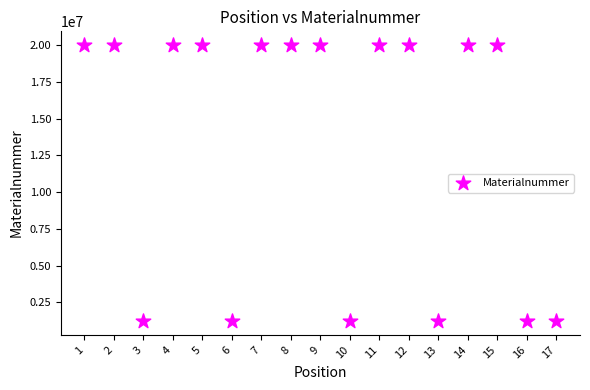

What is the range of X values (max minus min)?

16